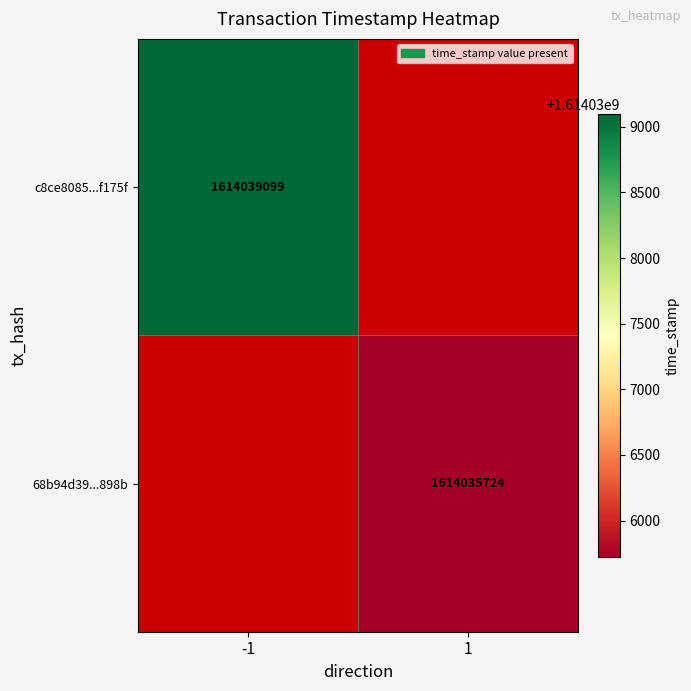

Is it true that c8ce8085...f175f equals 2556858540 at -1?

False